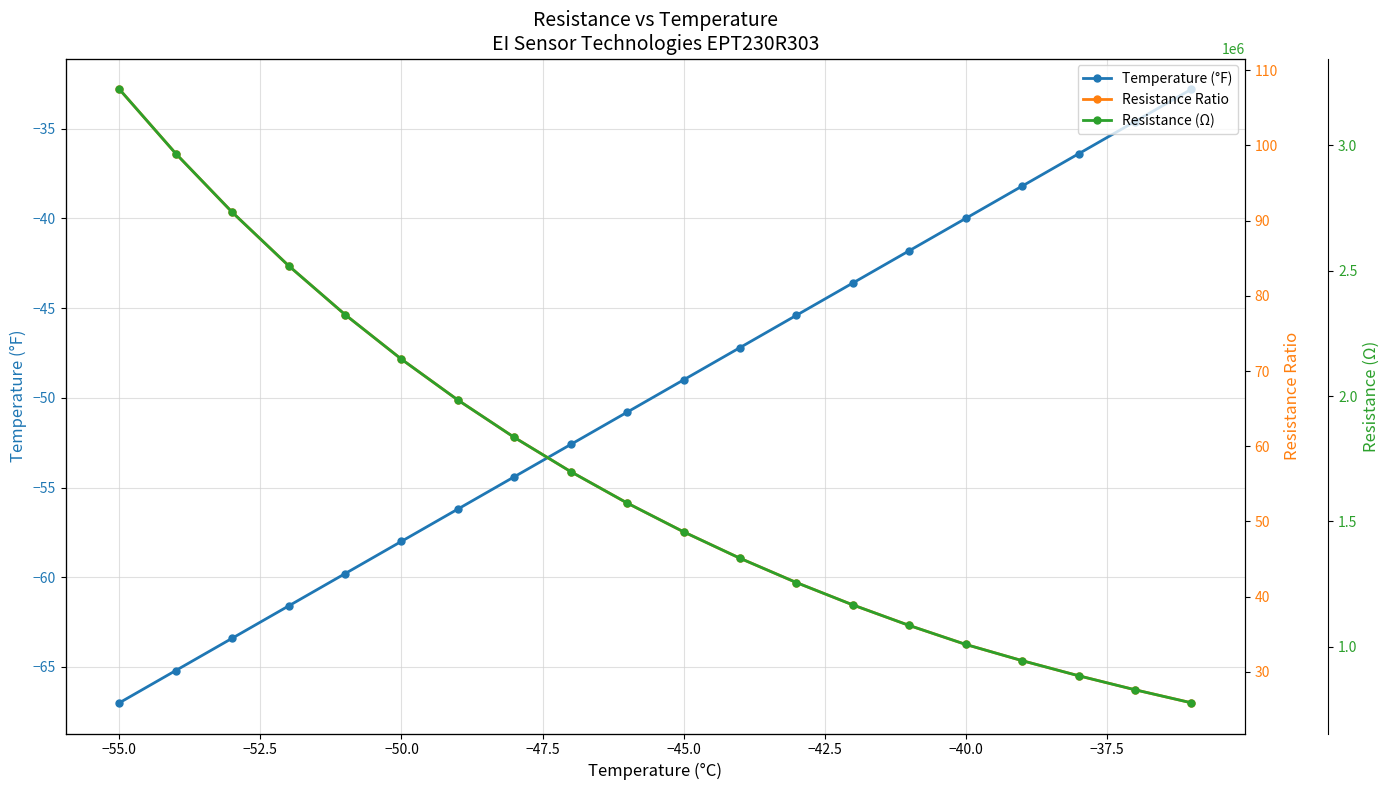

Is it true that Temperature (°F) equals -93.1 at −50.0?

False